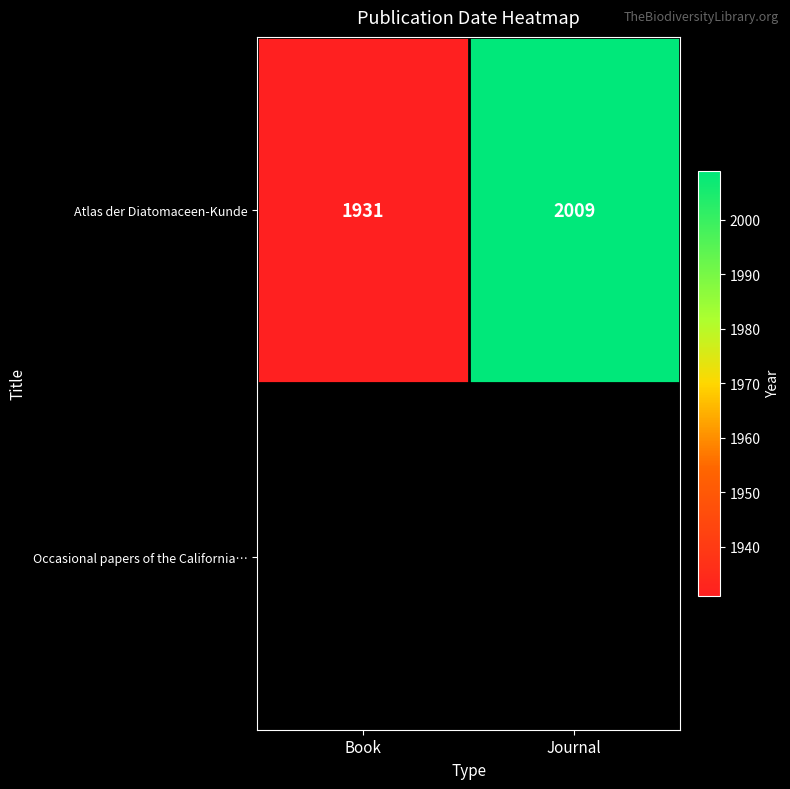

Is it true that Atlas der Diatomaceen-Kunde equals 743 at Journal?

False